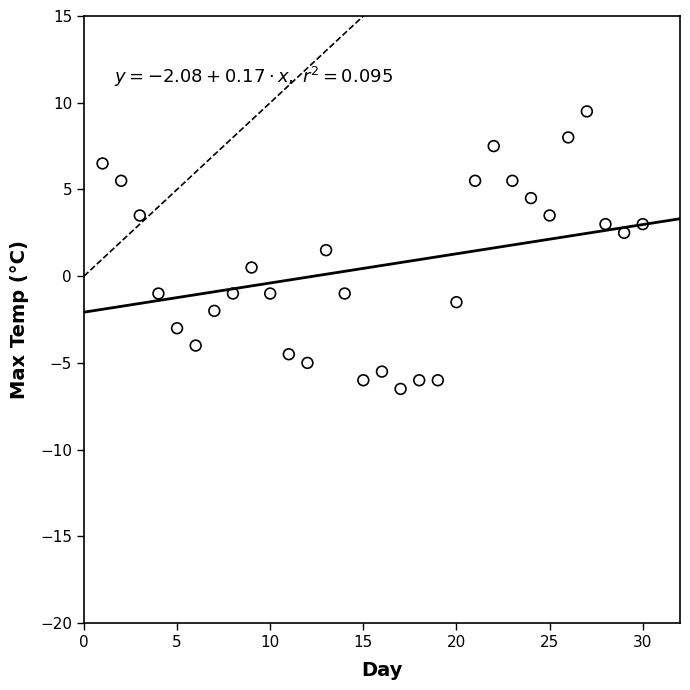

What is the range of X values (max minus min)?

29.0